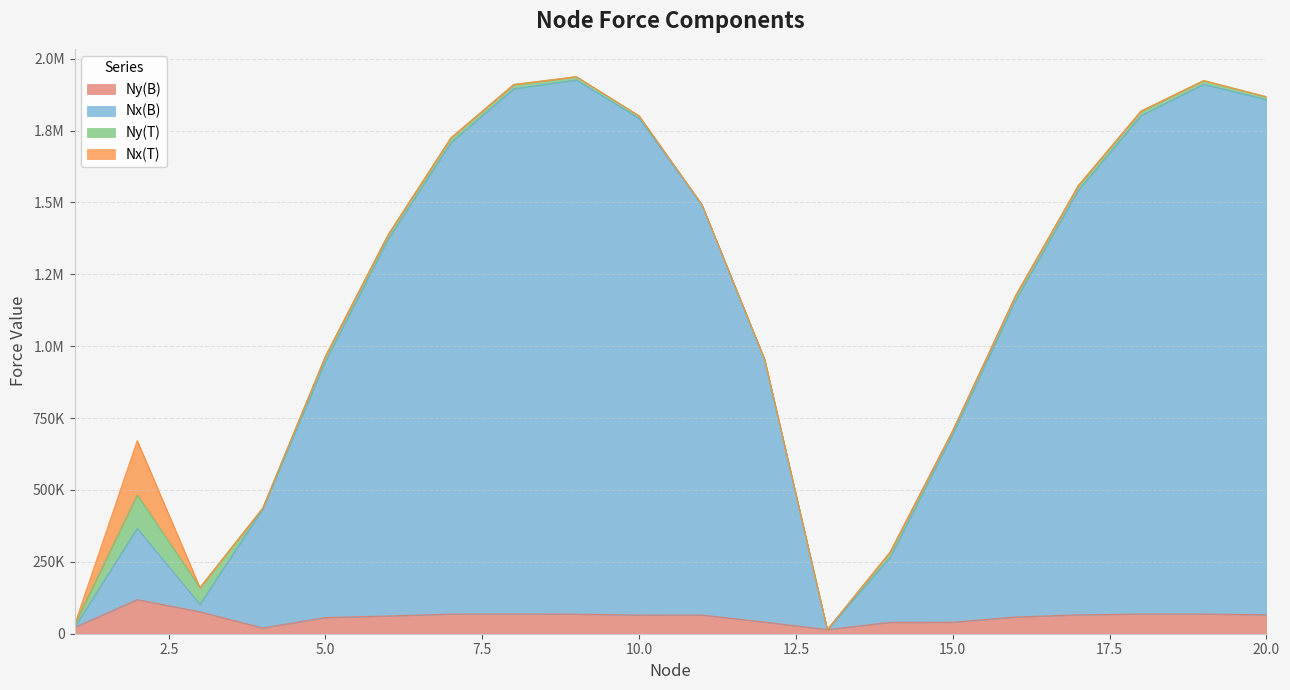

Where is Nx(B) nearest to the value 970013?

12